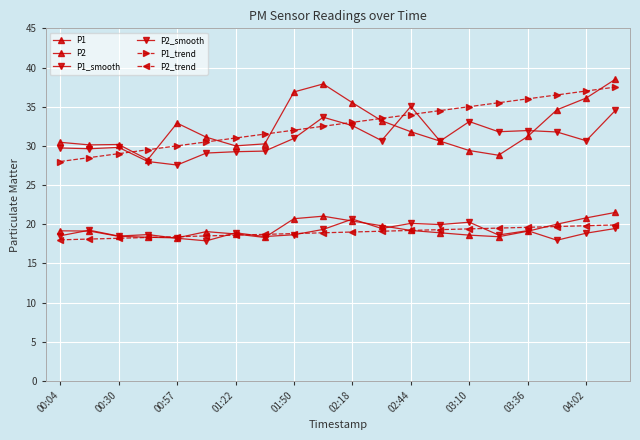

What is the maximum value for P2_trend?

19.9